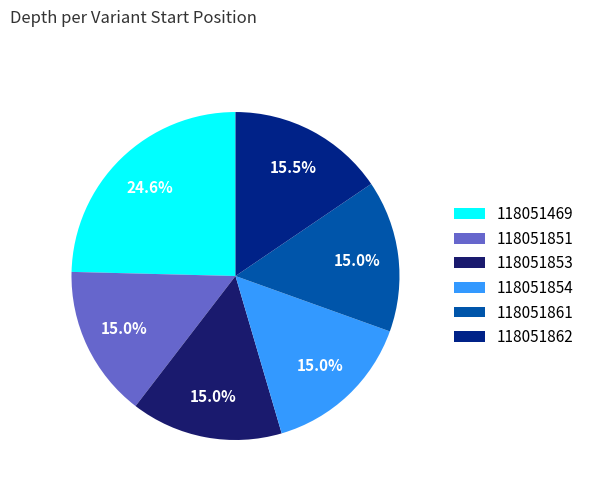

To the nearest percent, what portion does 118051861 represent?

15%